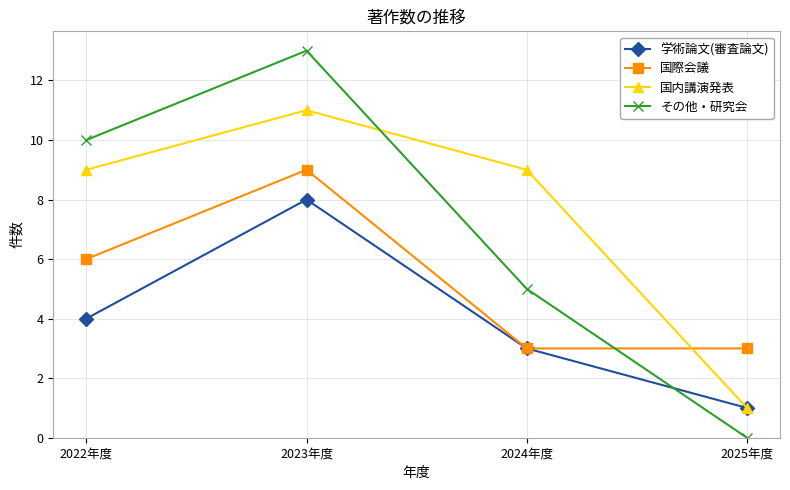

Reading left to right, transcribe all the data shown in this chart.

学術論文(審査論文): 2022年度=4	2023年度=8	2024年度=3	2025年度=1
国際会議: 2022年度=6	2023年度=9	2024年度=3	2025年度=3
国内講演発表: 2022年度=9	2023年度=11	2024年度=9	2025年度=1
その他・研究会: 2022年度=10	2023年度=13	2024年度=5	2025年度=0